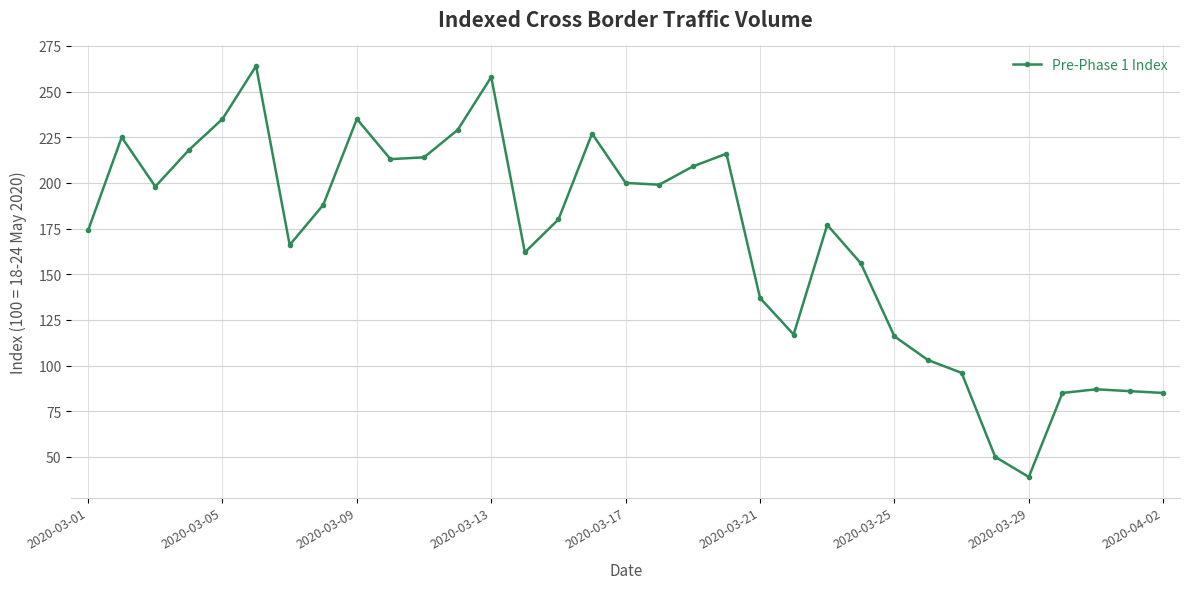

Does the chart display data point markers on the line(s)?

Yes